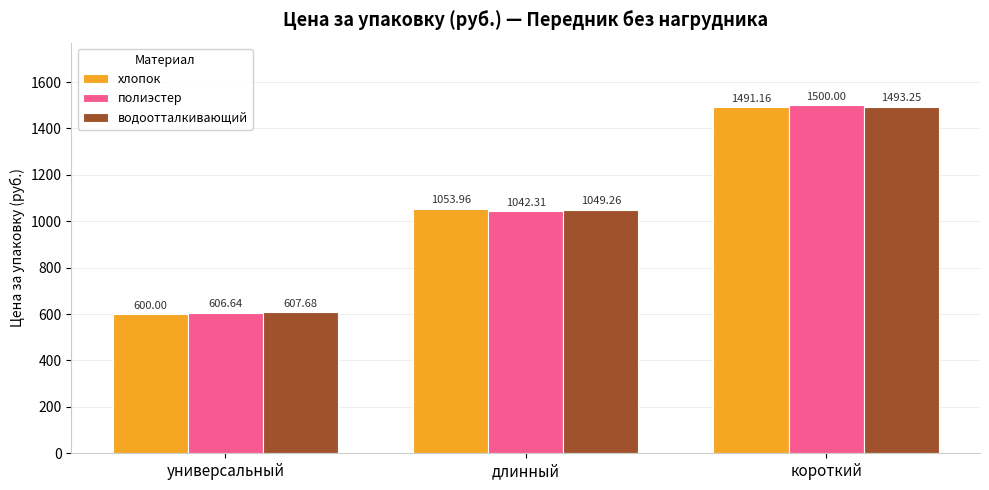

Is it true that водоотталкивающий equals 216.1 at длинный?

False